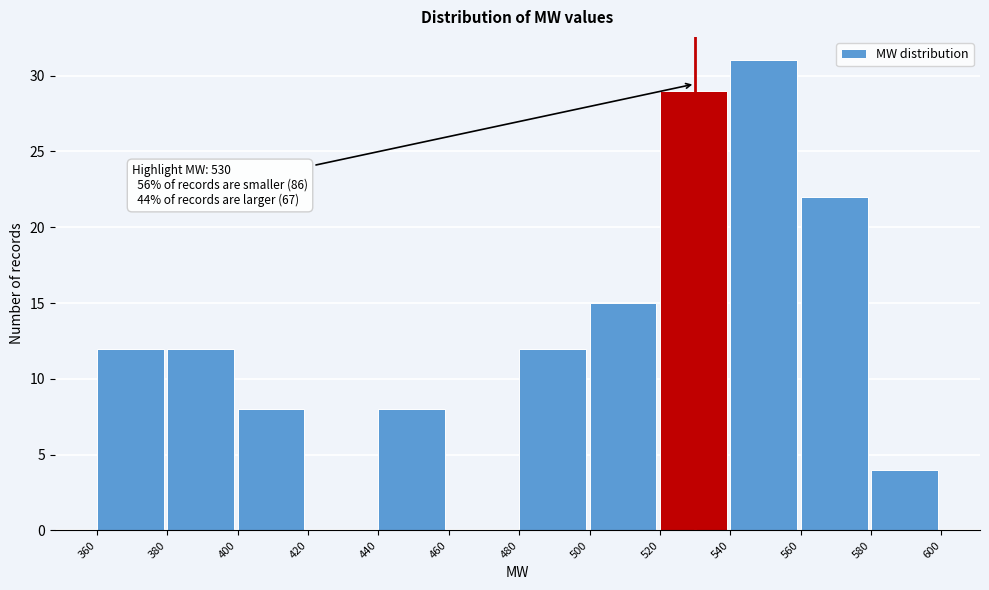

Which range on the x-axis has the tallest bar?

540 to 560